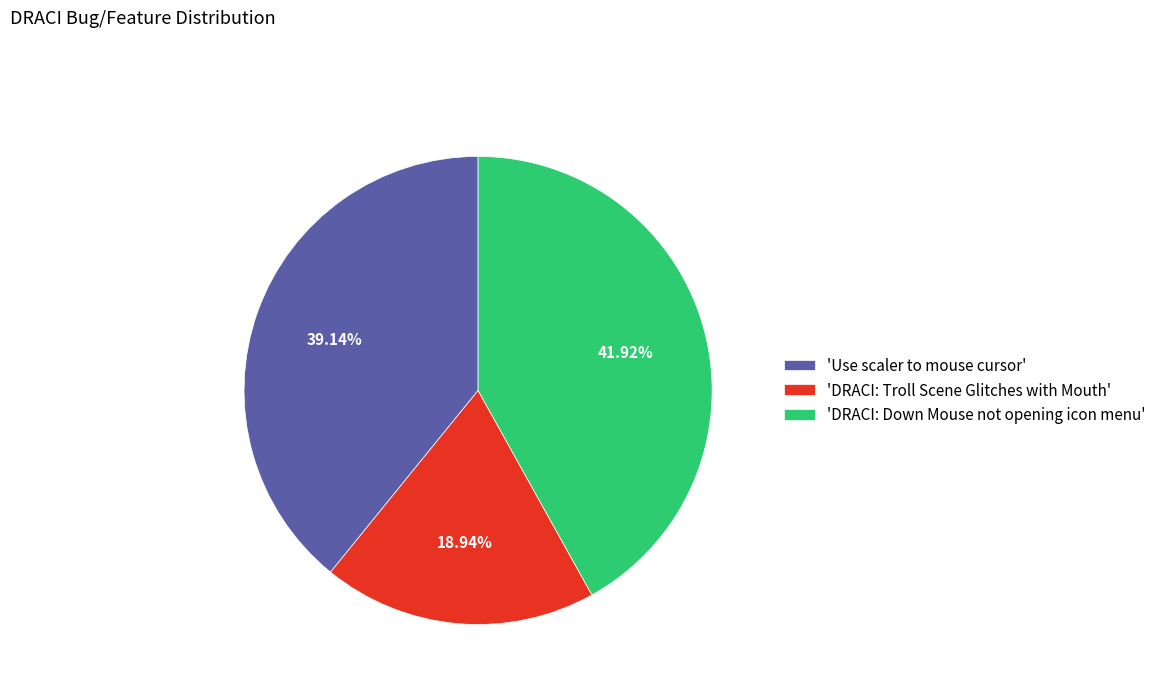

Count the number of slices in the pie.

3